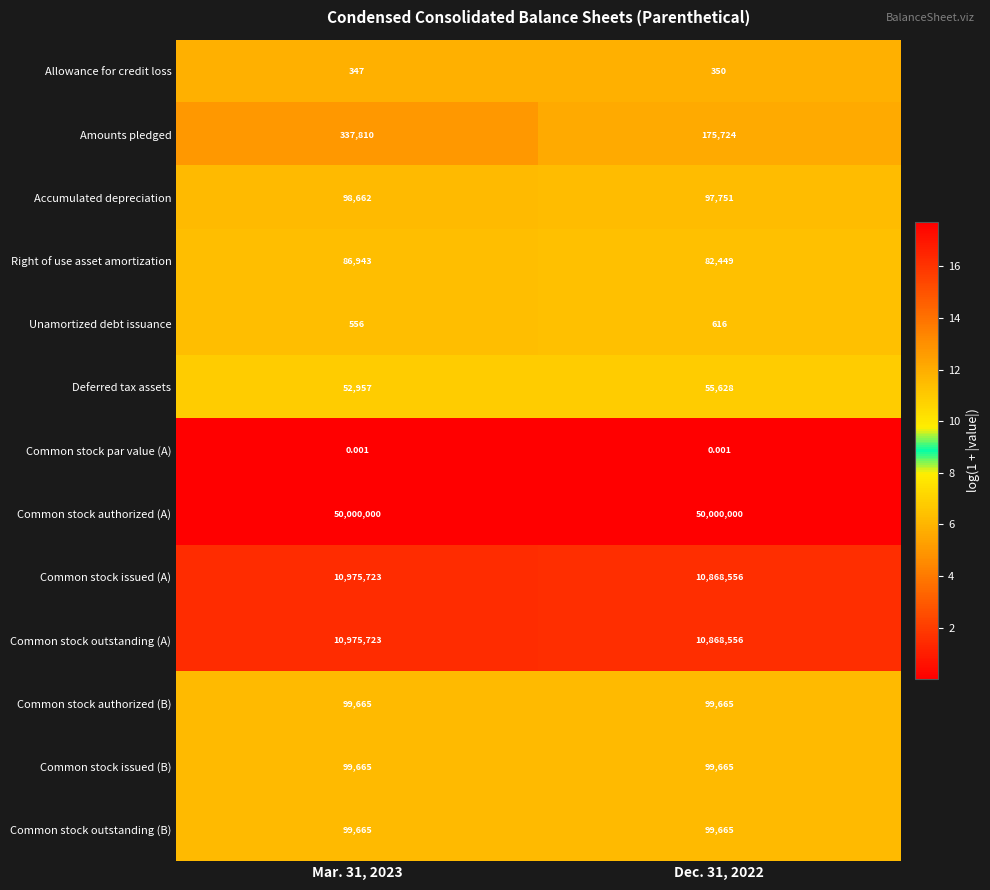

Which series has the largest range (max minus min)?

Amounts pledged